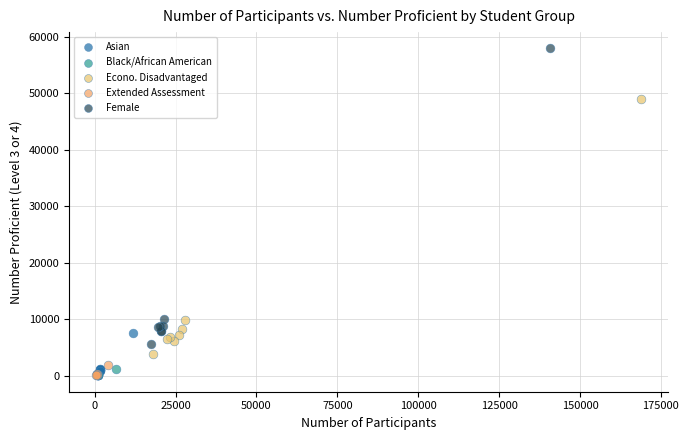

Which series reaches the maximum Y coordinate?

Female